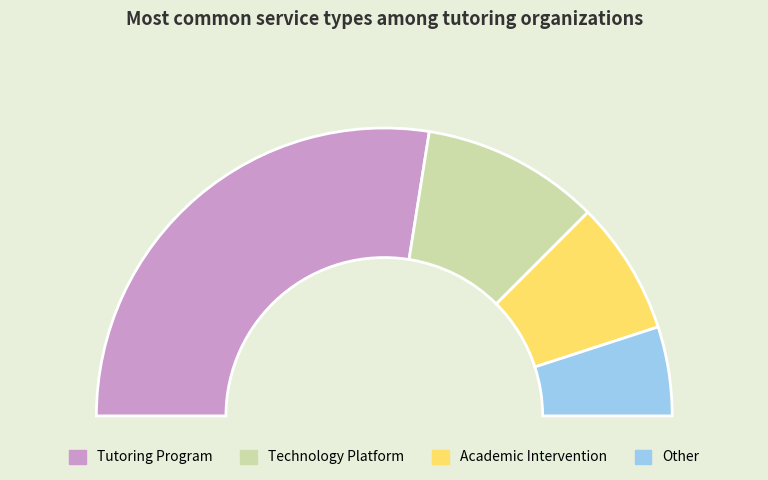

What is the majority slice?

Tutoring Program